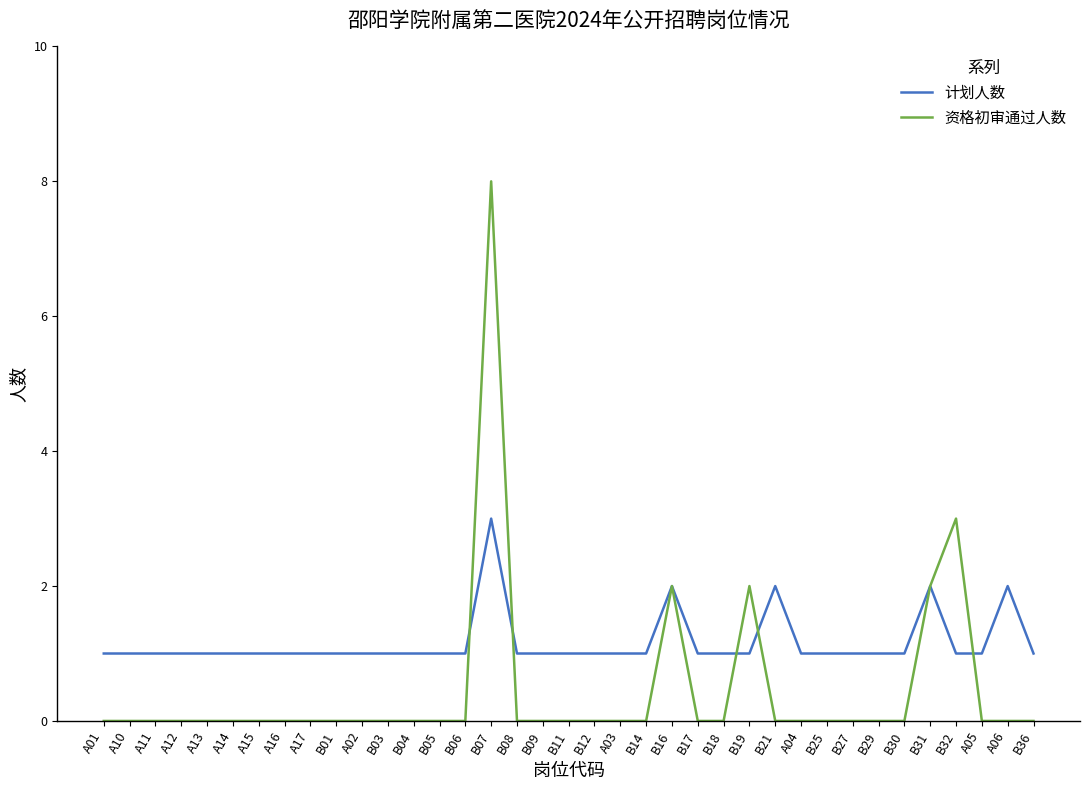

What is the total value across all series at A10?

1